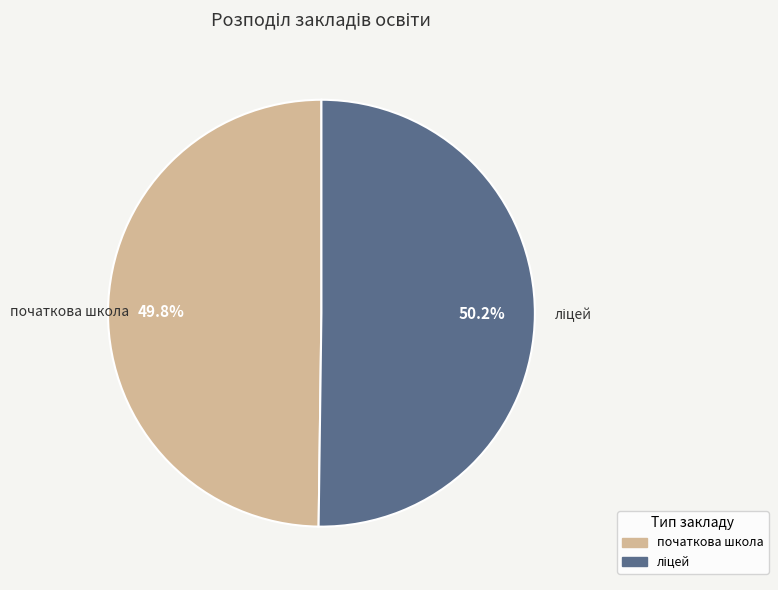

Is there any slice that represents more than half of the pie?

Yes